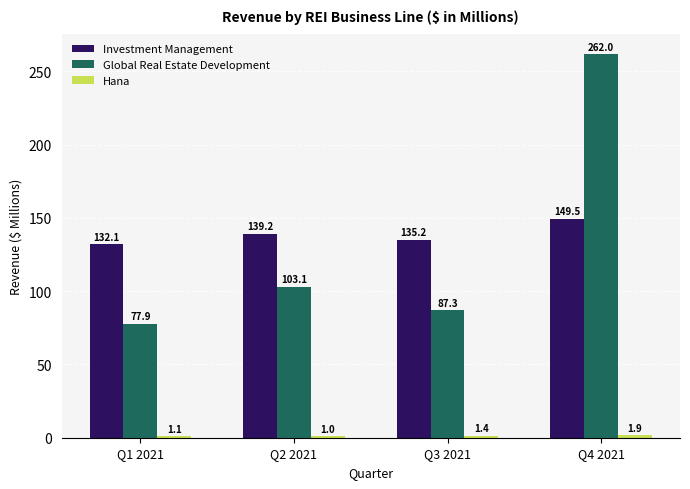

Which label corresponds to the largest value in the chart?

Q4 2021